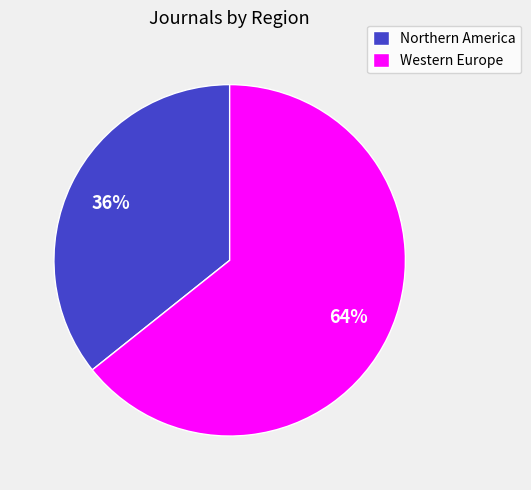

What percentage is the Western Europe slice, to the nearest percent?

64%